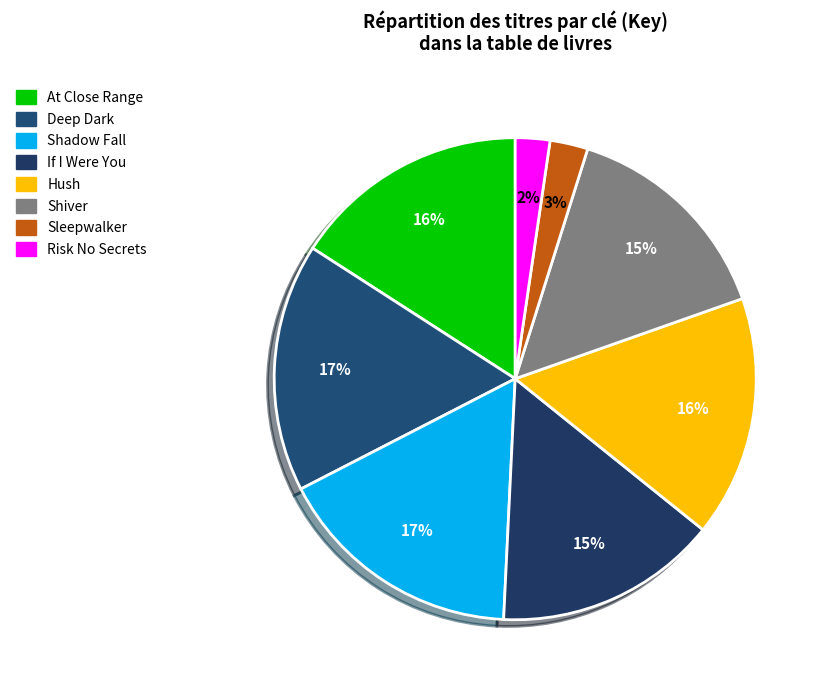

True or false: Risk No Secrets accounts for 2% of the total.

True